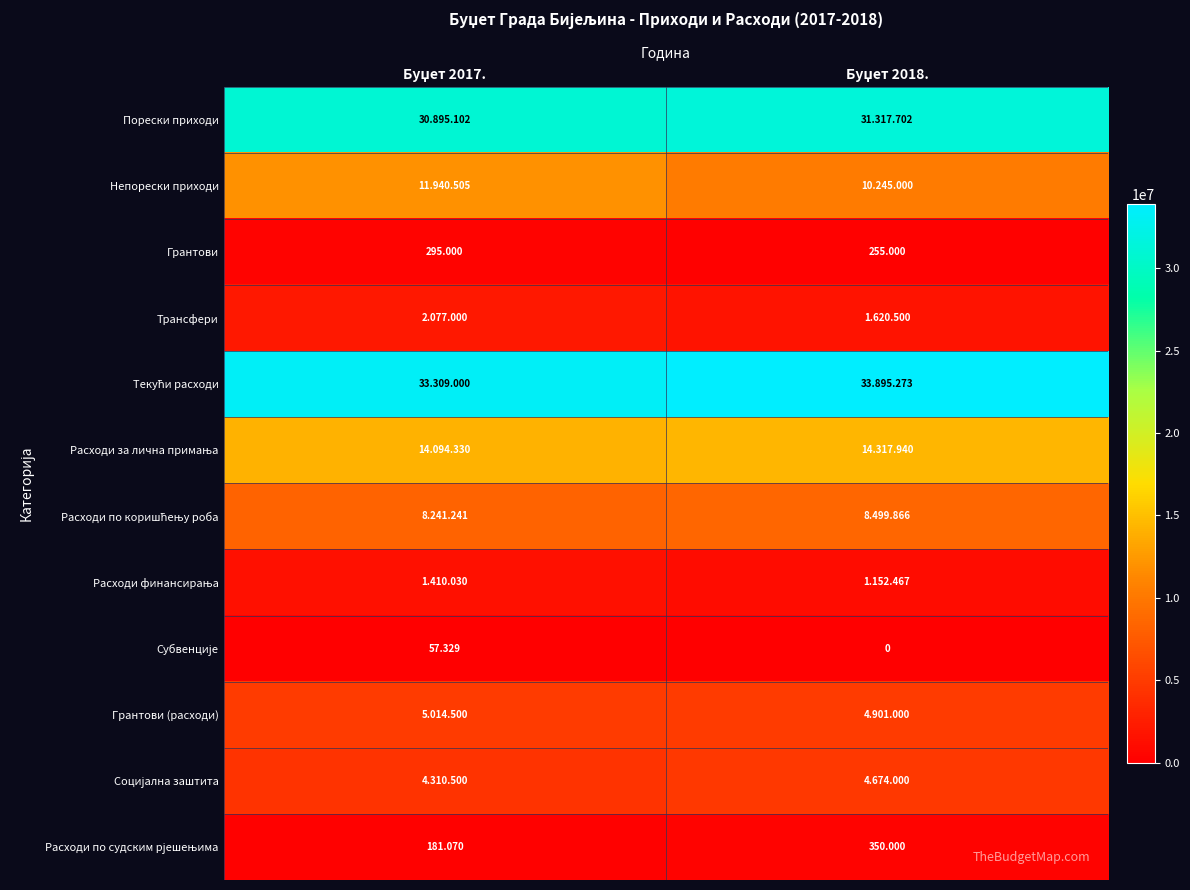

What is the greatest value displayed?

33895273